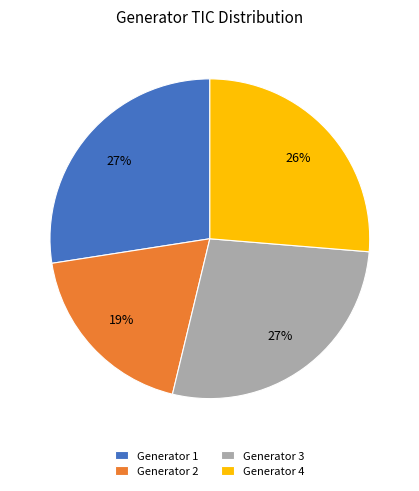

Is it true that Generator 1 is 17% of the pie?

False